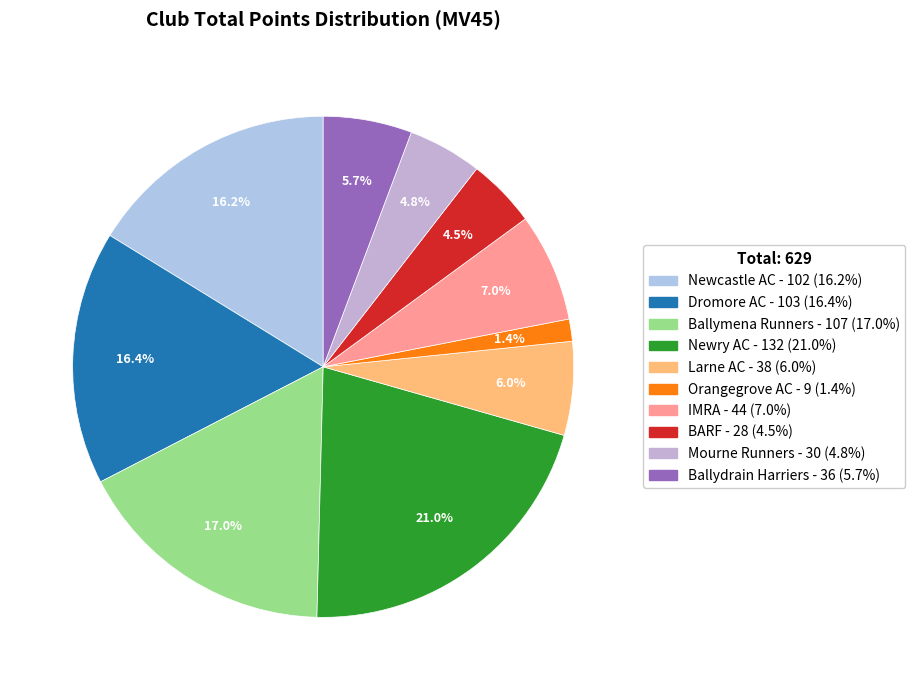

What percentage do Ballydrain Harriers and IMRA together represent?

12.7%